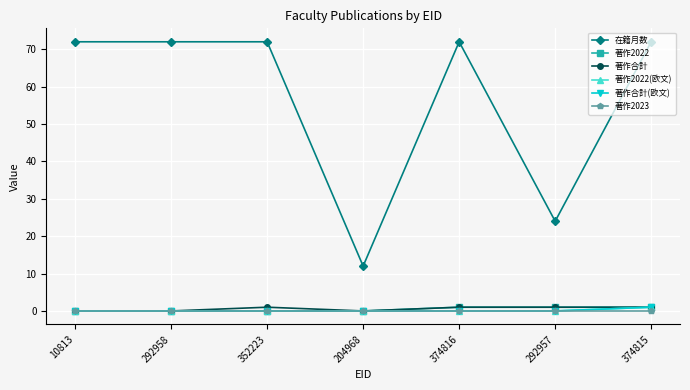

Which series has the largest total across all categories?

在籍月数